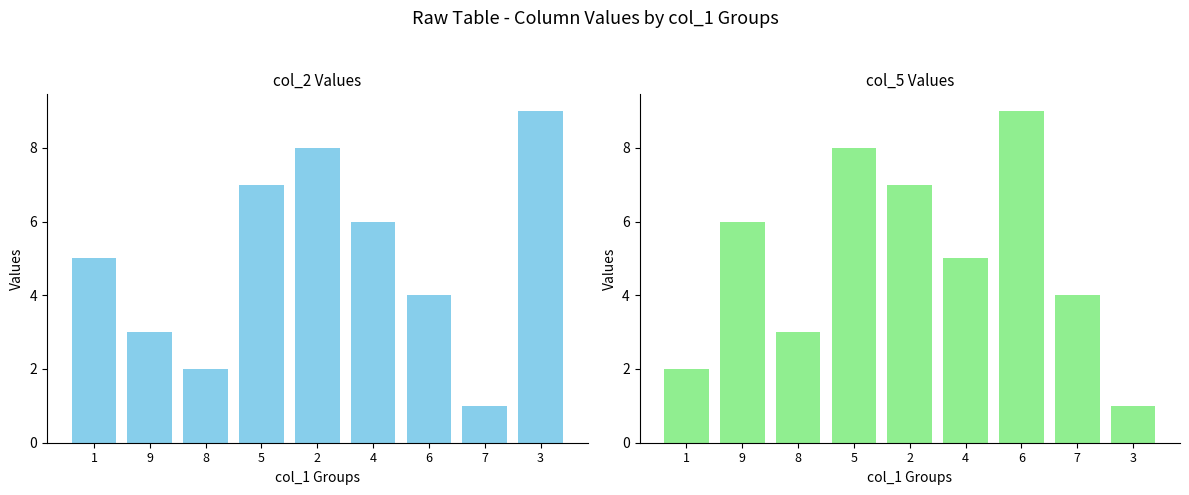

True or false: col_5 has a value of 3 at 8.

True